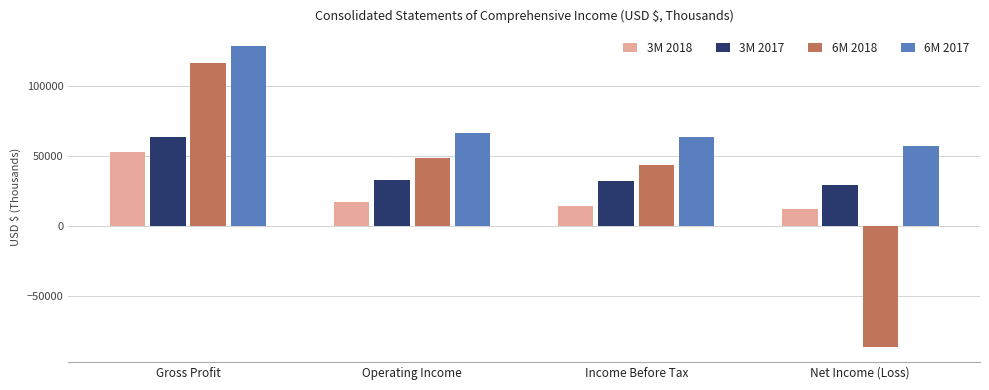

Which series has the largest total across all categories?

6M 2017